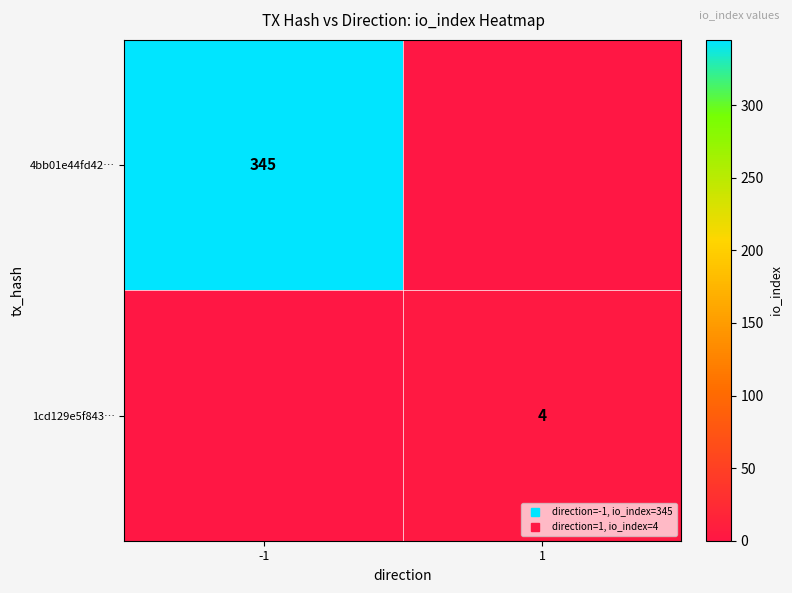

List the labels in order of 1cd129e5f843… value, largest first.

1, -1